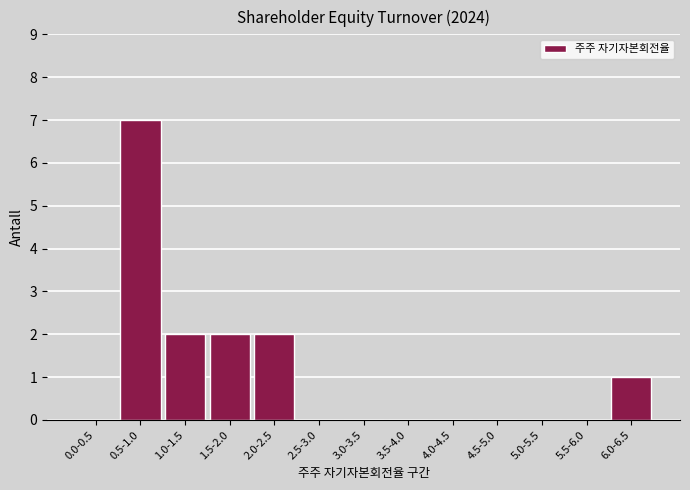

Reading left to right, list all the values displayed in this chart.

0.0-0.5=0	0.5-1.0=7	1.0-1.5=2	1.5-2.0=2	2.0-2.5=2	2.5-3.0=0	3.0-3.5=0	3.5-4.0=0	4.0-4.5=0	4.5-5.0=0	5.0-5.5=0	5.5-6.0=0	6.0-6.5=1